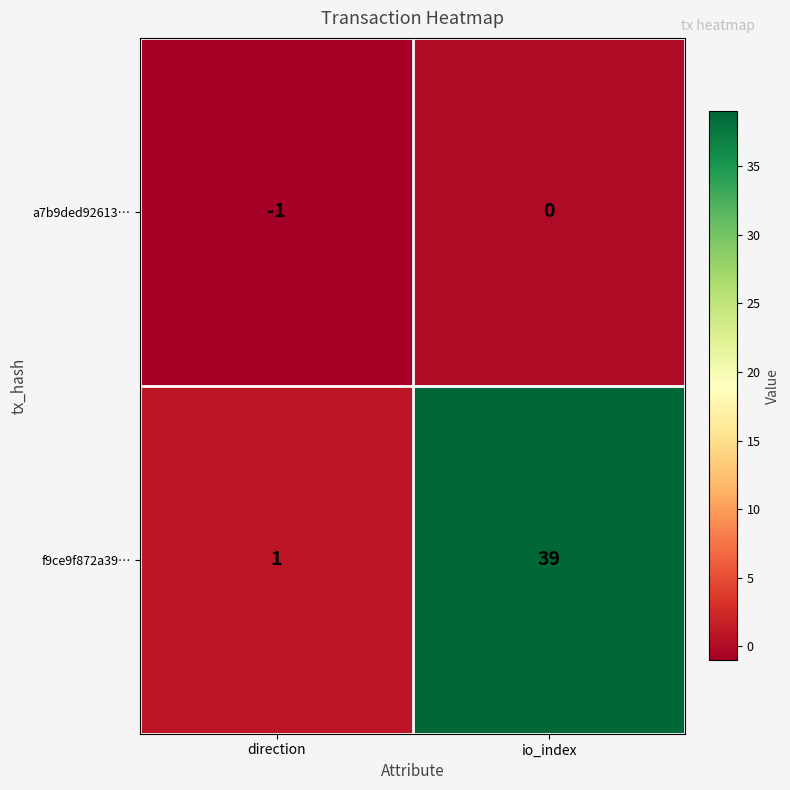

Reading left to right, list all the values displayed in this chart.

a7b9ded92613…: direction=-1	io_index=0
f9ce9f872a39…: direction=1	io_index=39